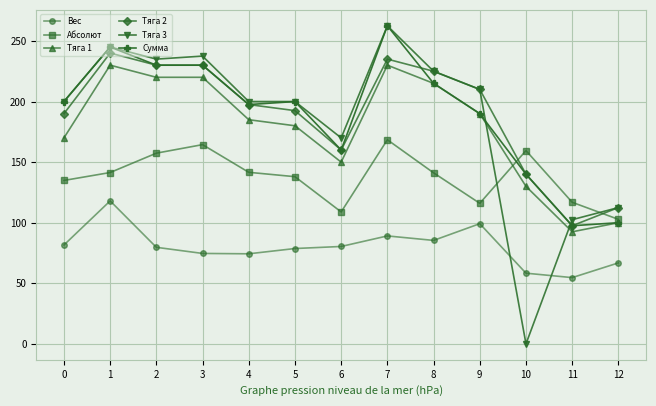

What value does the Тяга 3 series have at 5?

200.0